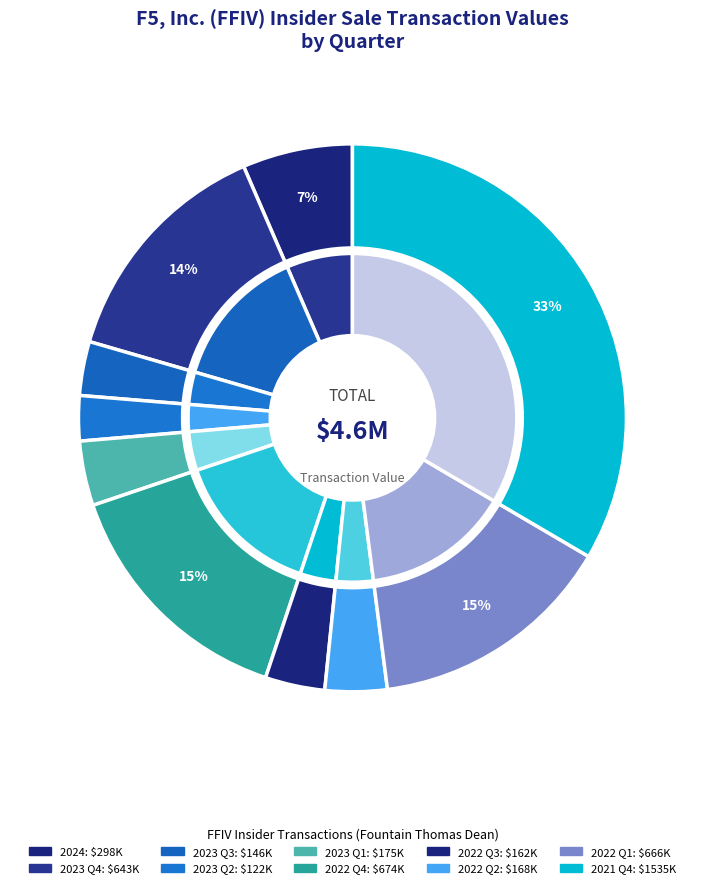

Combined, what portion of the pie is 2023-02-02 and 2023-08-02?

7.0%